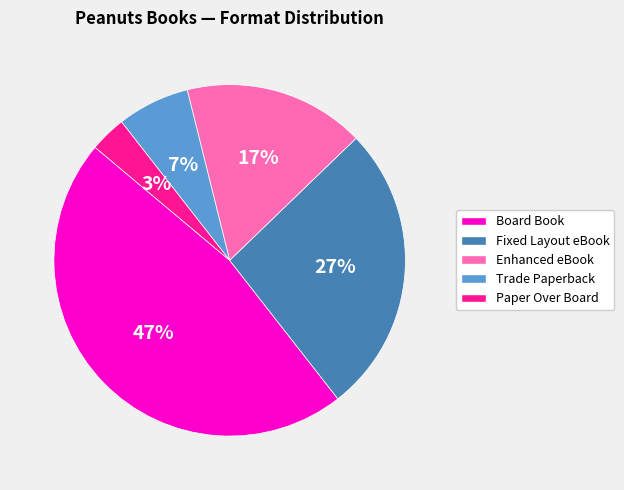

To the nearest percent, what is the combined percentage of Board Book and Paper Over Board?

50%